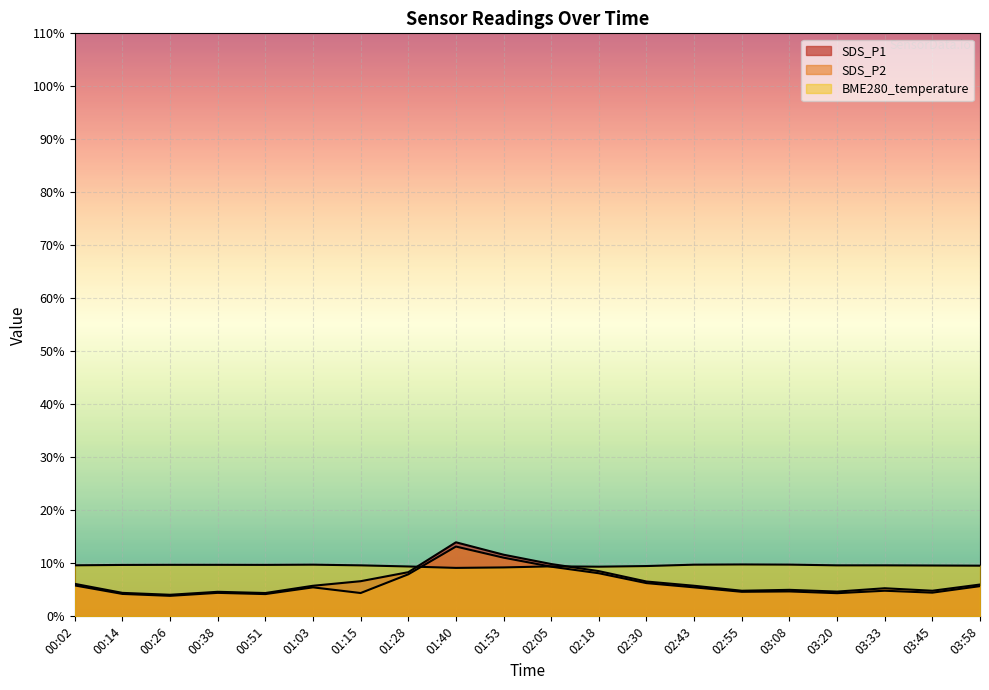

Which category has the lowest value in the BME280_temperature series?

01:40